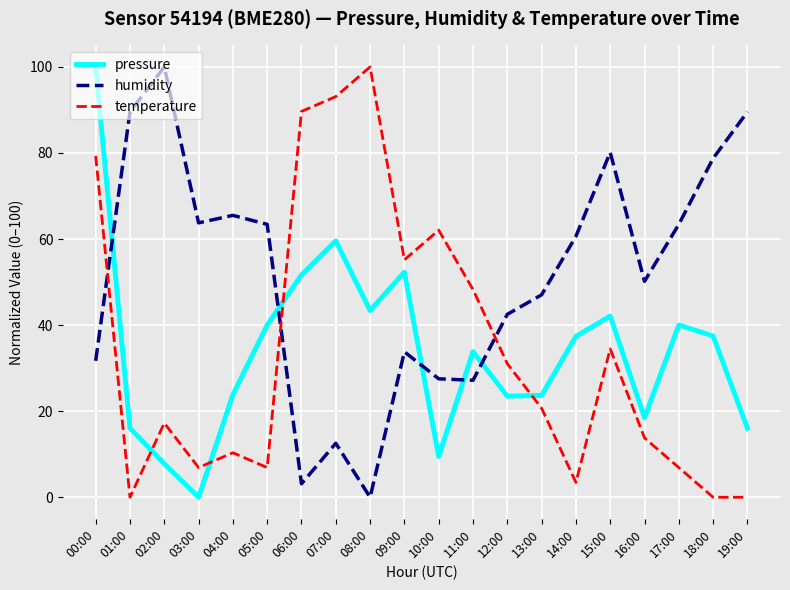

At 08:00, list the series in order from smallest to largest.

humidity, pressure, temperature